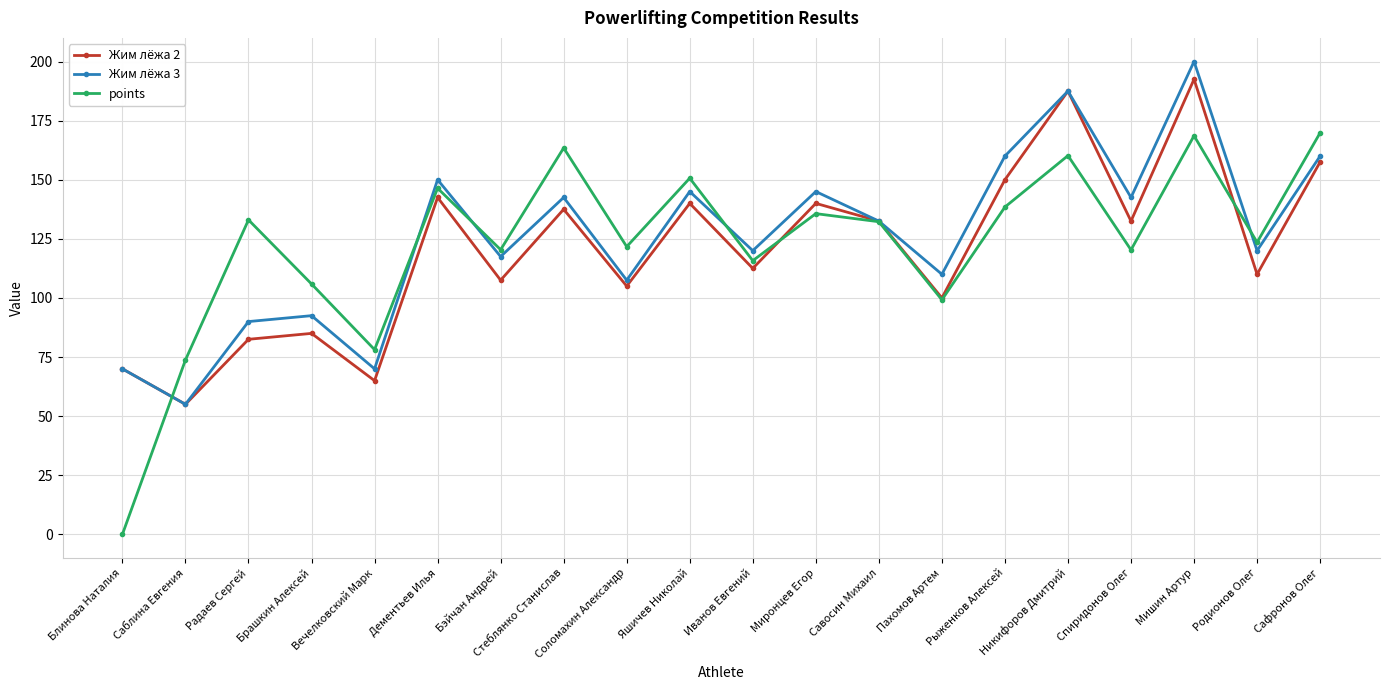

Rank the series at Брашкин Алексей from lowest to highest value.

Жим лёжа 2, Жим лёжа 3, points